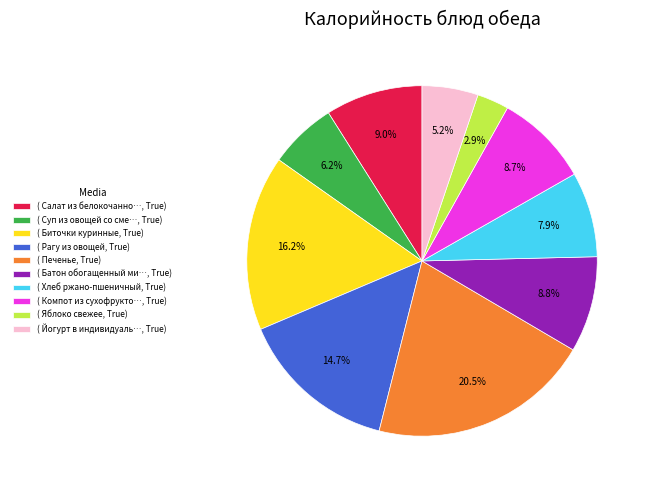

Which slice is the smallest?

( Яблоко свежее, True)